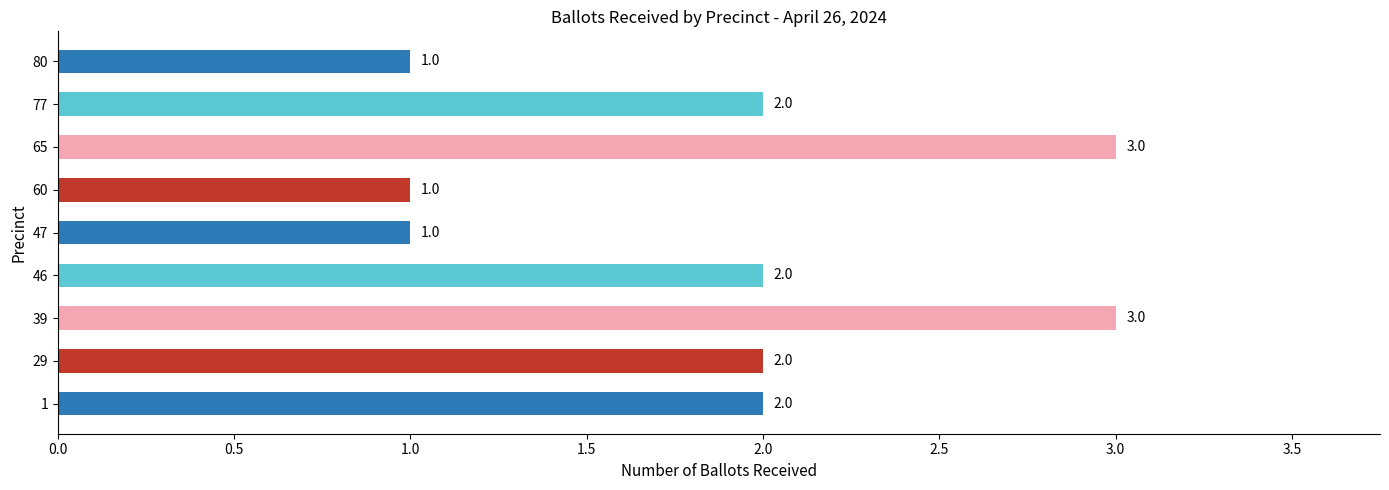

What is the maximum value shown in the chart?

3